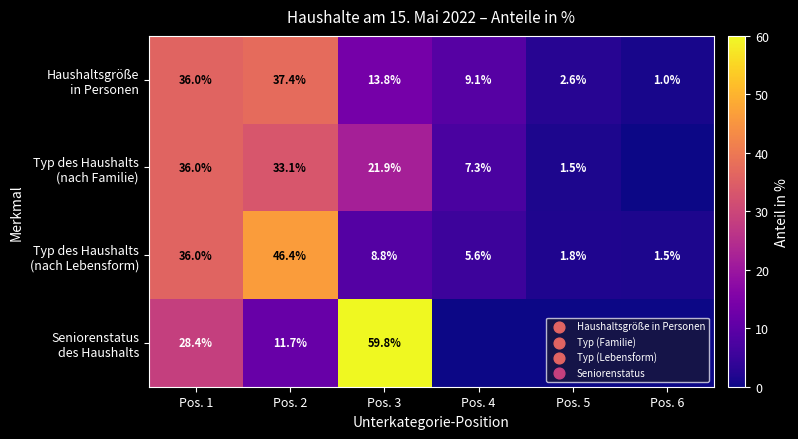

At how many categories does at least one series exceed 29?

3